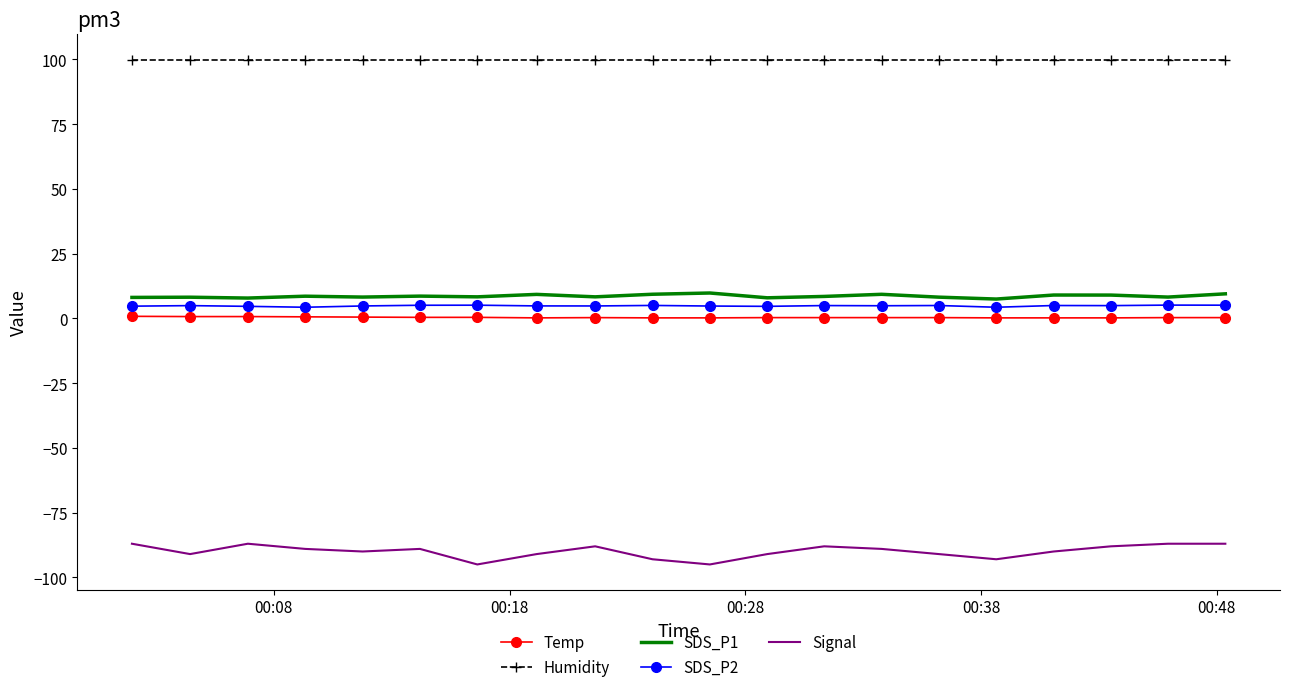

Which series has the largest total across all categories?

Humidity